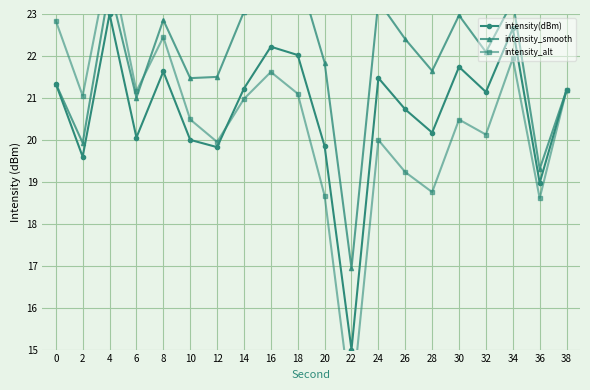

Where is the first local minimum for intensity(dBm)?

2